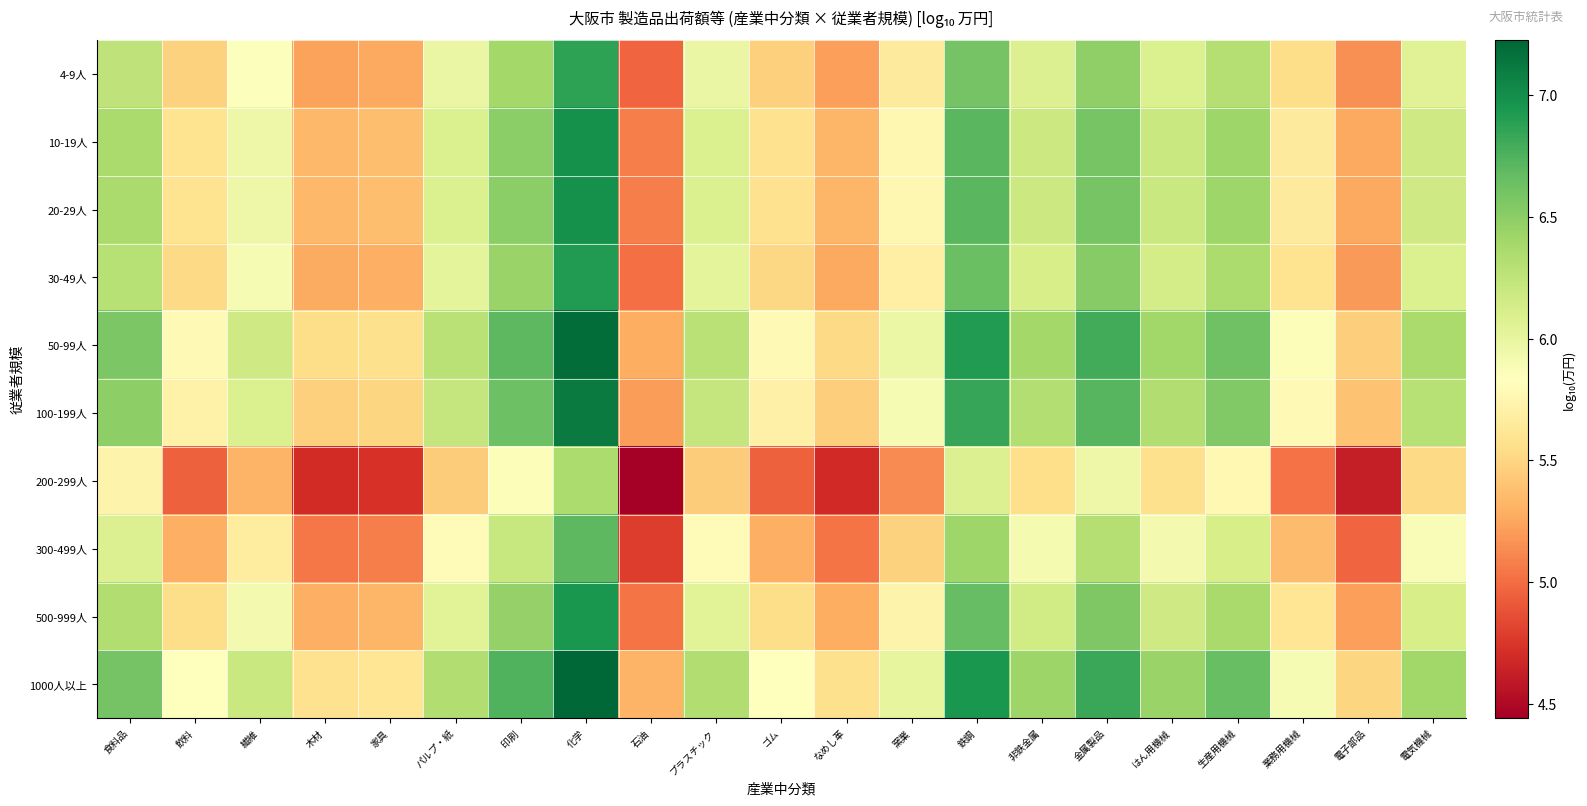

At which category does the chart reach its peak across all series?

化学